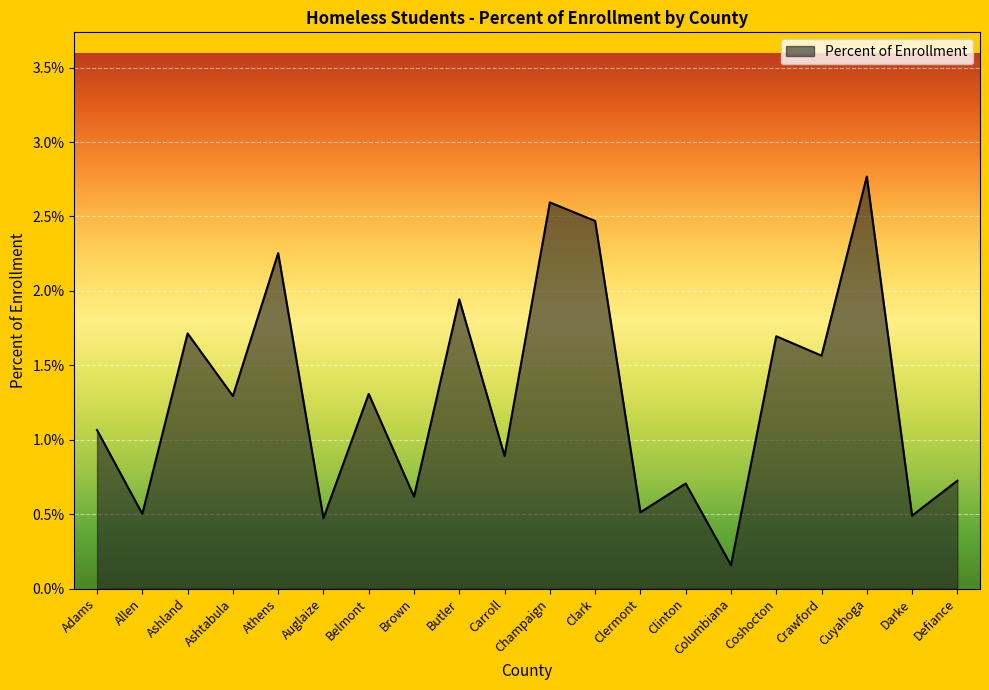

At which label is the value closest to 1?

Adams